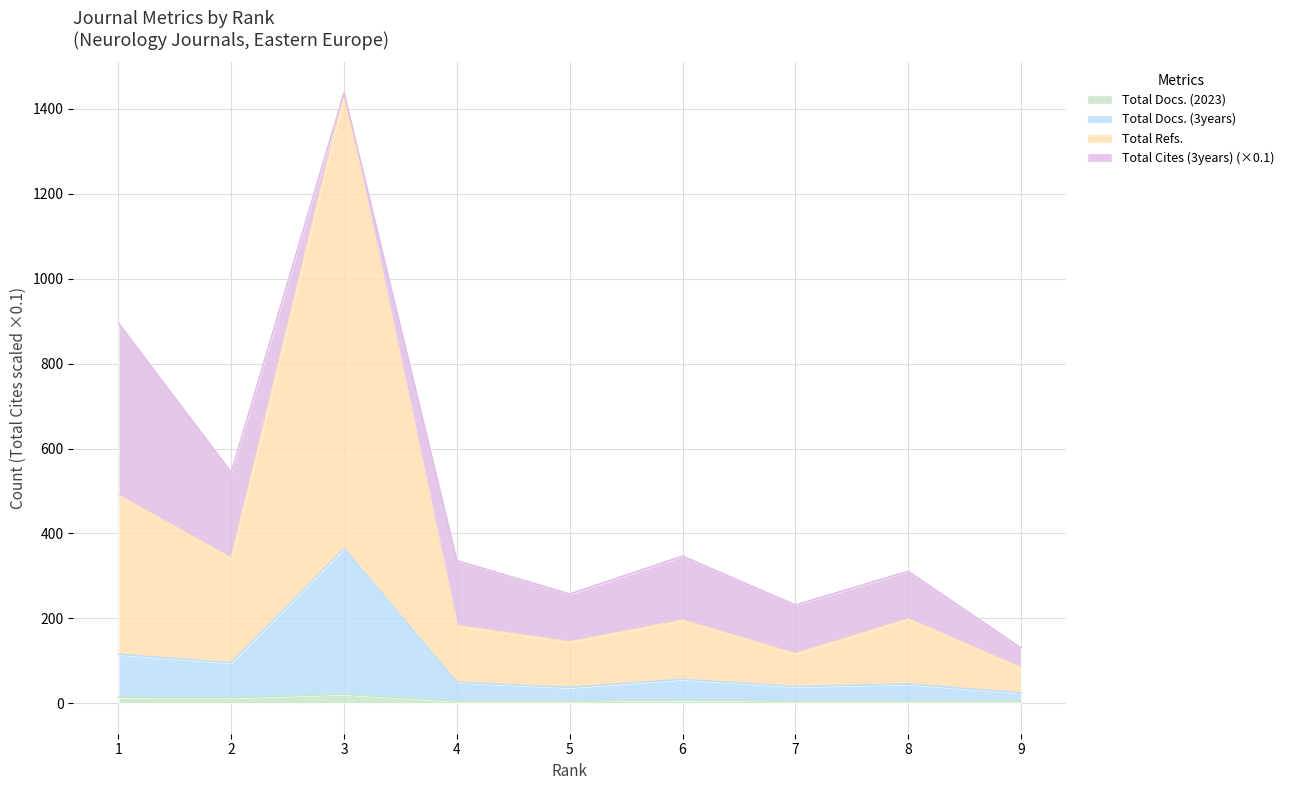

At which category does the chart reach its minimum across all series?

8